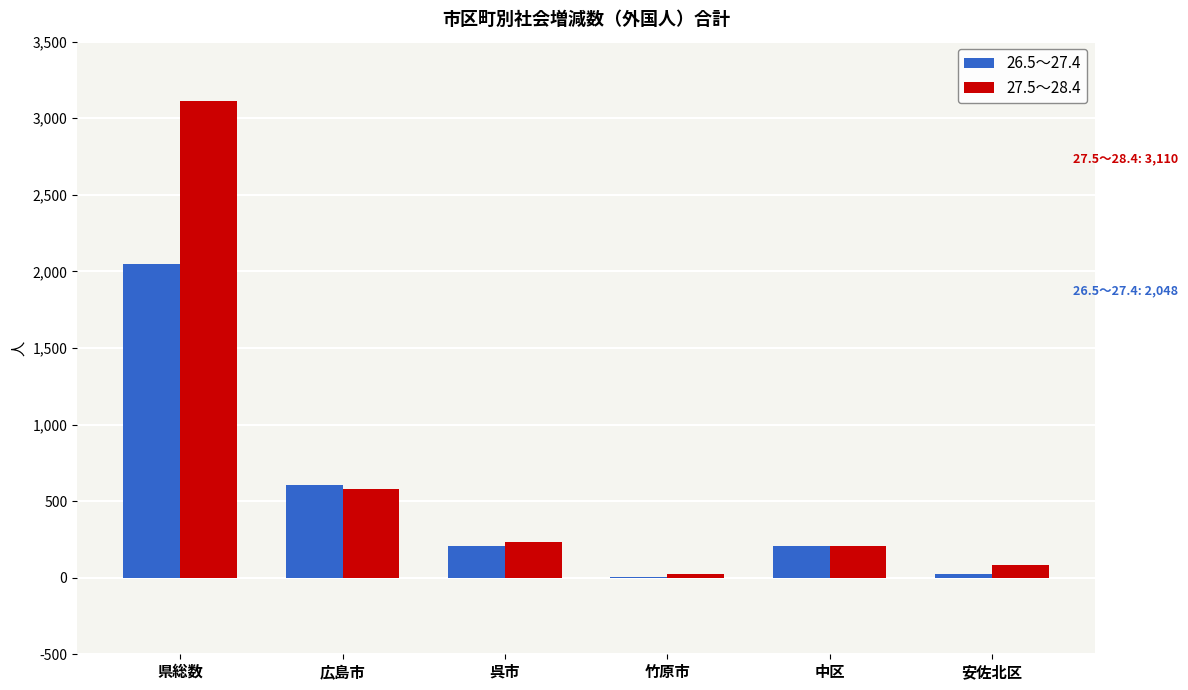

Reading left to right, extract all data points from this chart.

26.5～27.4: 県総数=2048	広島市=603	呉市=205	竹原市=5	中区=205	安佐北区=21
27.5～28.4: 県総数=3110	広島市=576	呉市=231	竹原市=21	中区=205	安佐北区=84